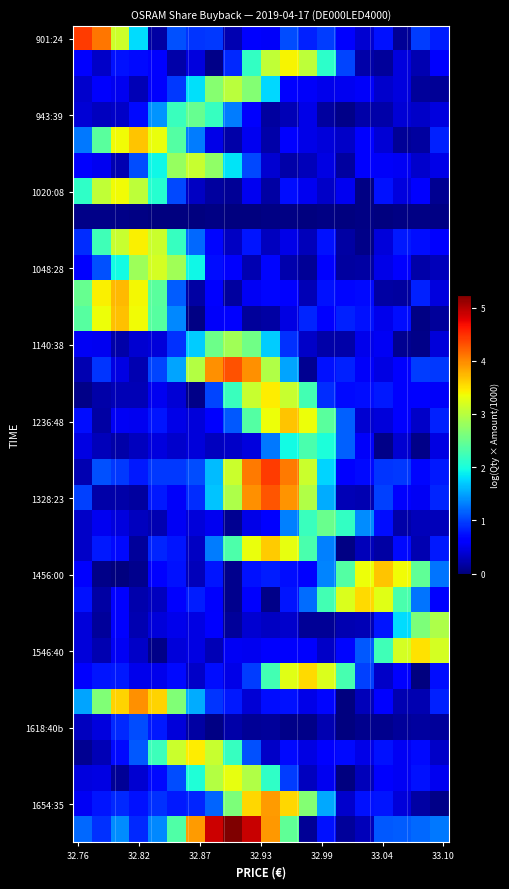

How many series are shown in this chart?

32